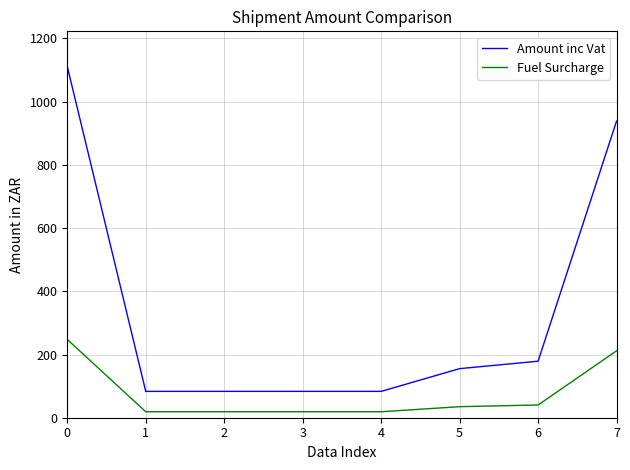

True or false: Fuel Surcharge and Amount inc Vat cross at least once.

False